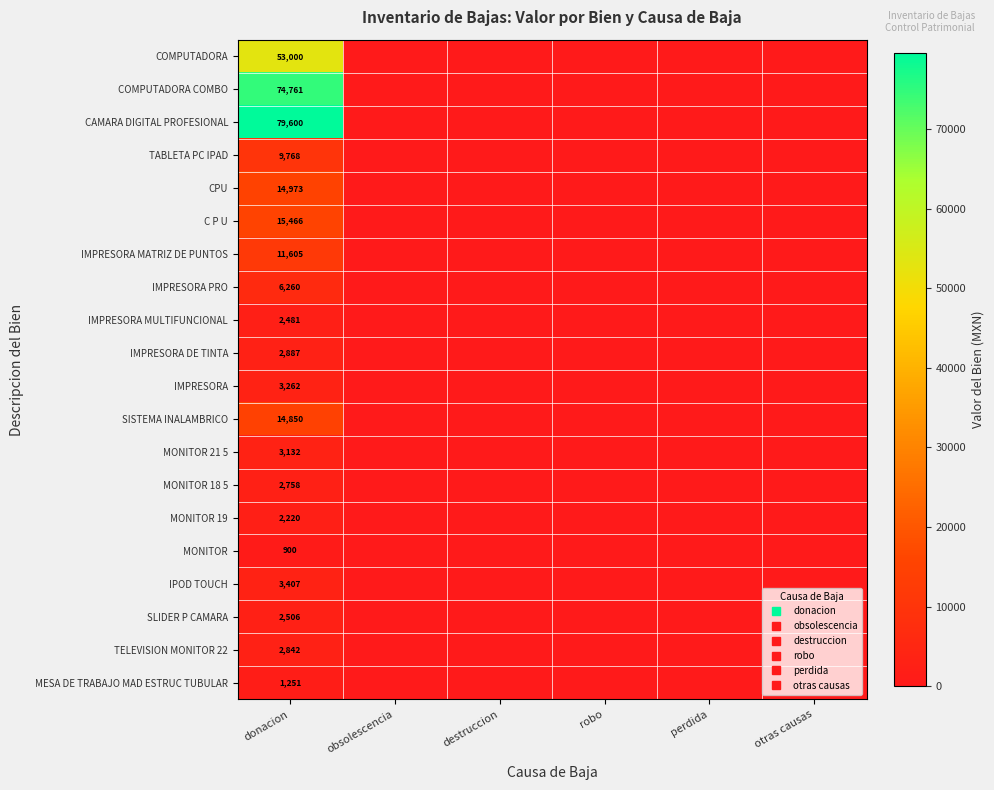

How many distinct data groups are displayed?

20